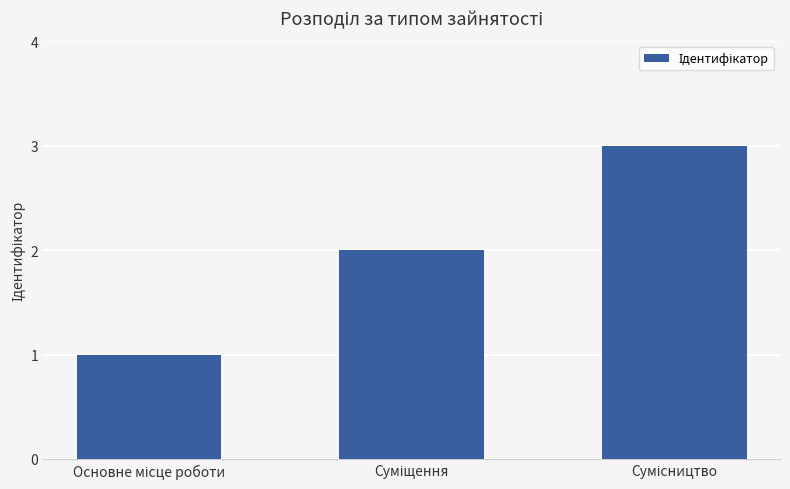

How many categories are shown in the chart?

3